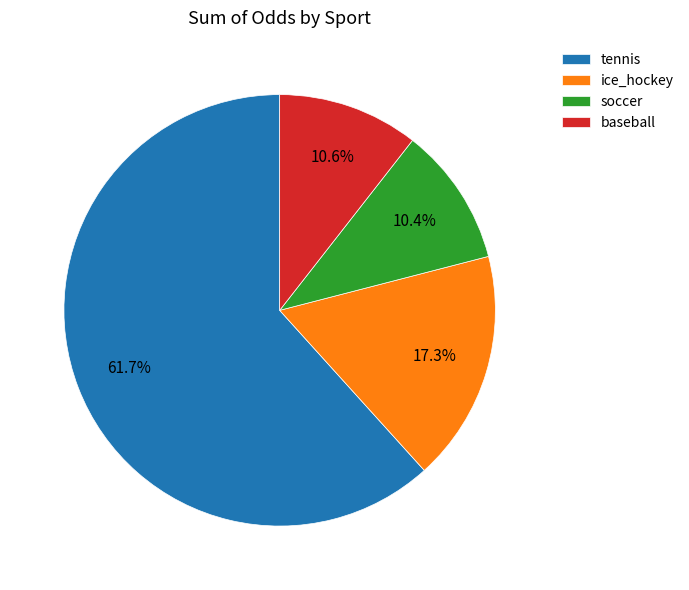

To the nearest percent, what percentage of the pie is soccer?

10%